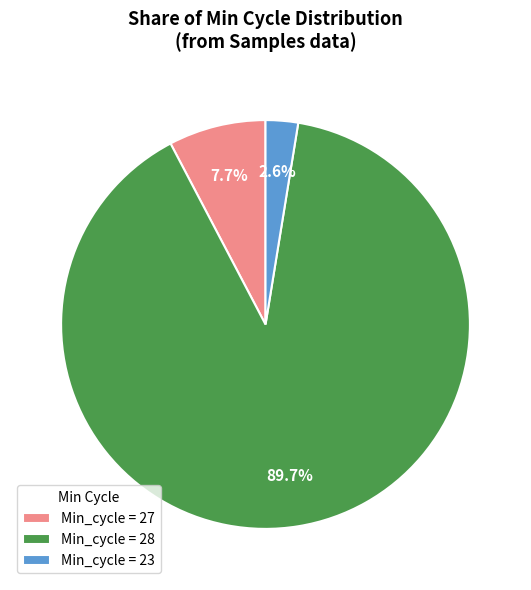

Do Min_cycle = 28 and Min_cycle = 23 together represent more than half of the pie?

Yes